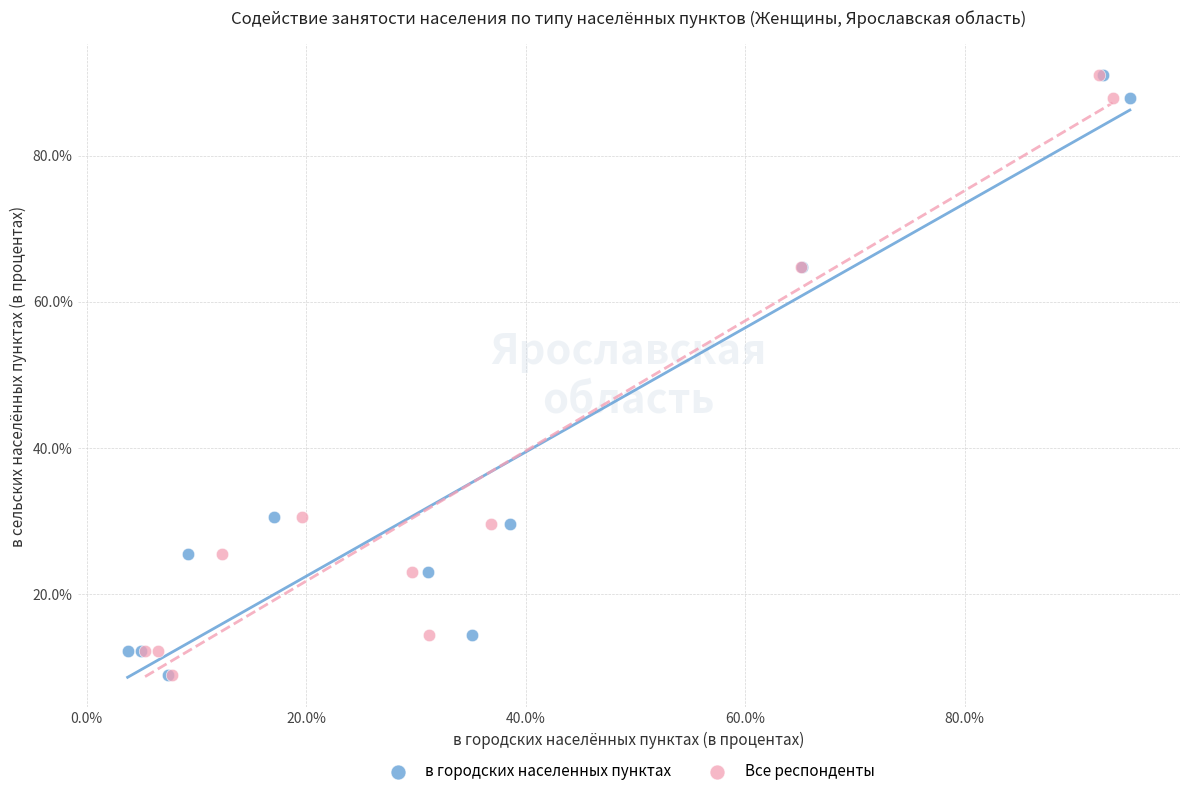

What are all the series names shown in the legend?

в городских населенных пунктах, Все респонденты